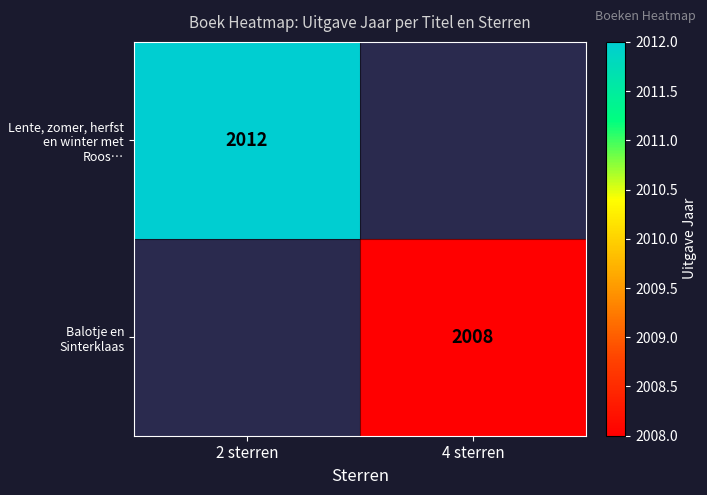

Is it true that Balotje en Sinterklaas equals 2661 at 4 sterren?

False